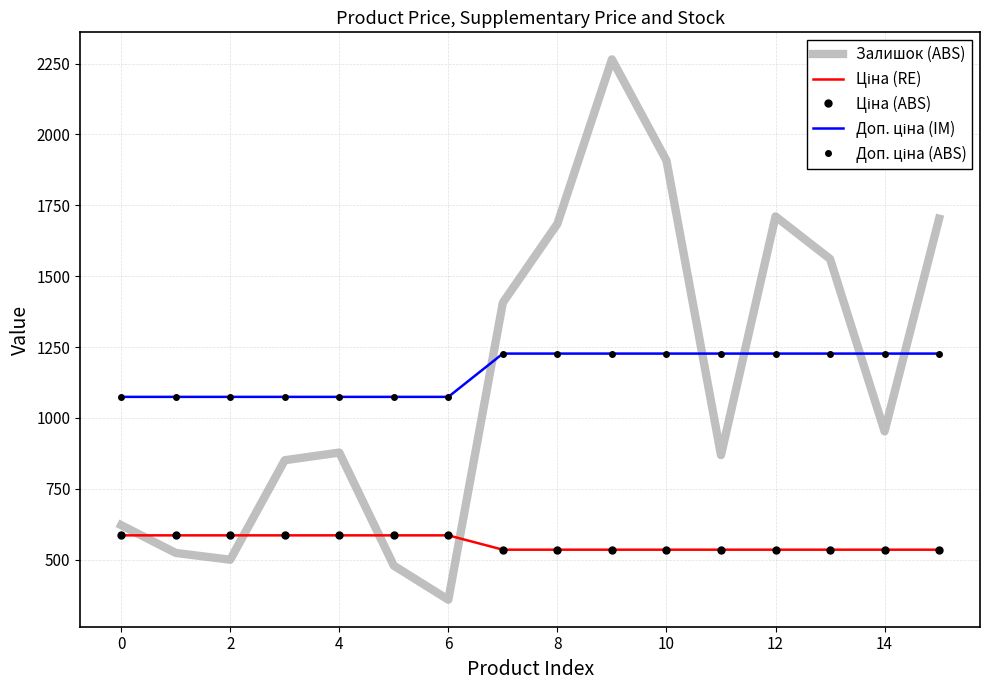

Is this an area chart (filled region under the line)?

No